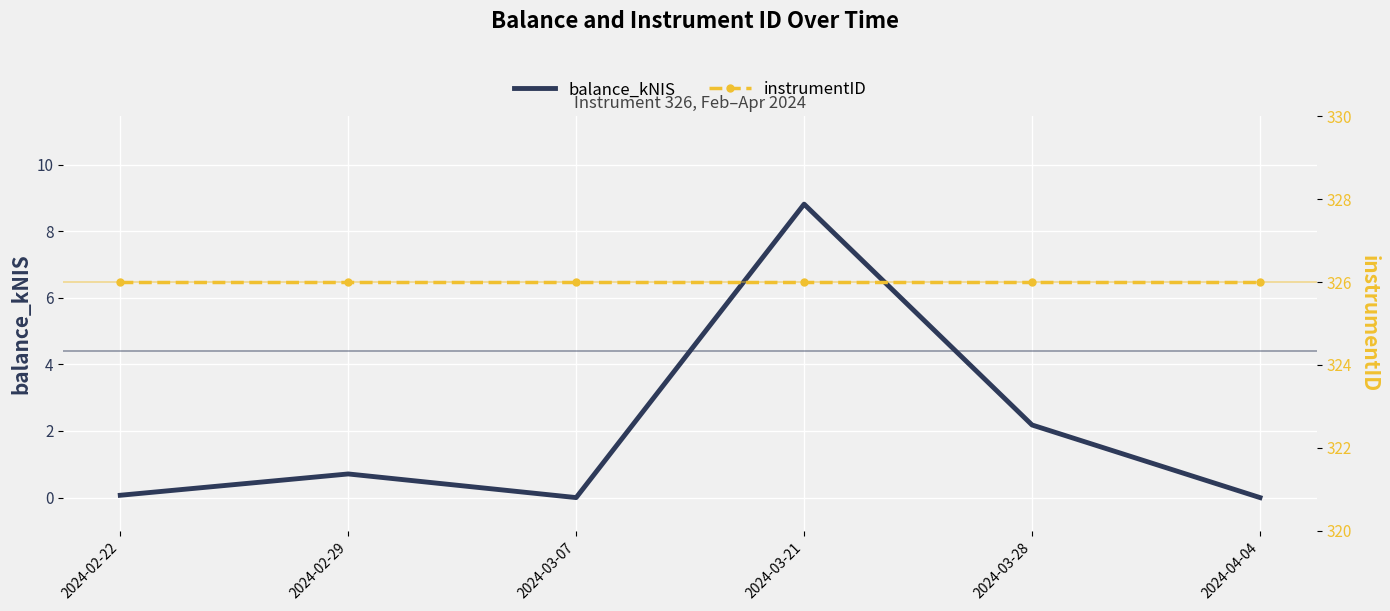

What is the label of the 5th point from the right?

2024-02-29